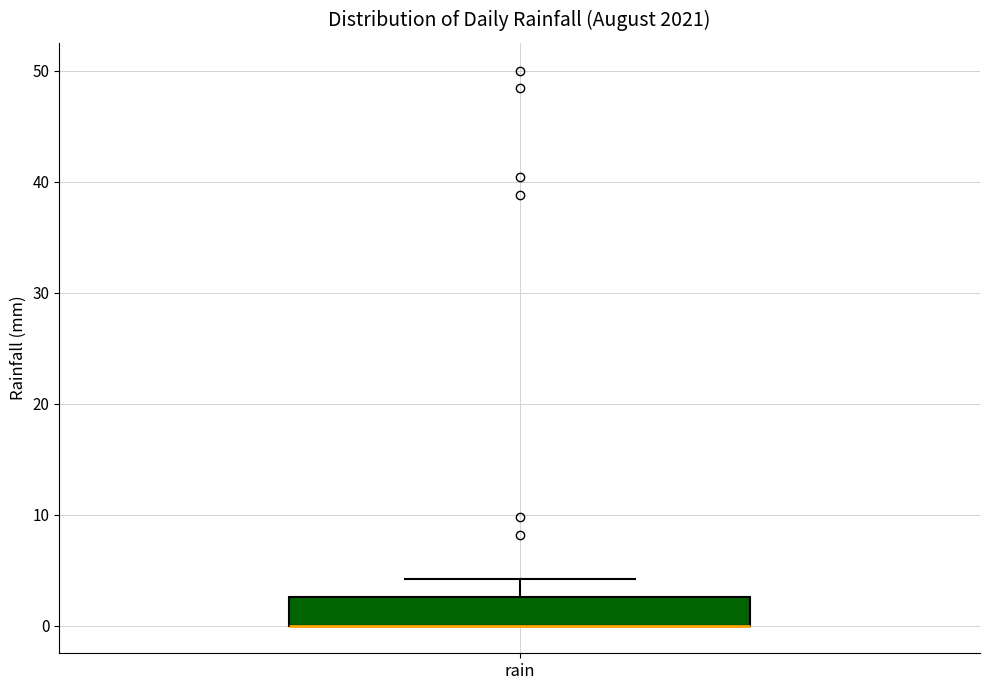

Where is the upper edge of the box for rain on the y-axis? The values are not printed on the chart, so give them approximately, as read against the axis.

3